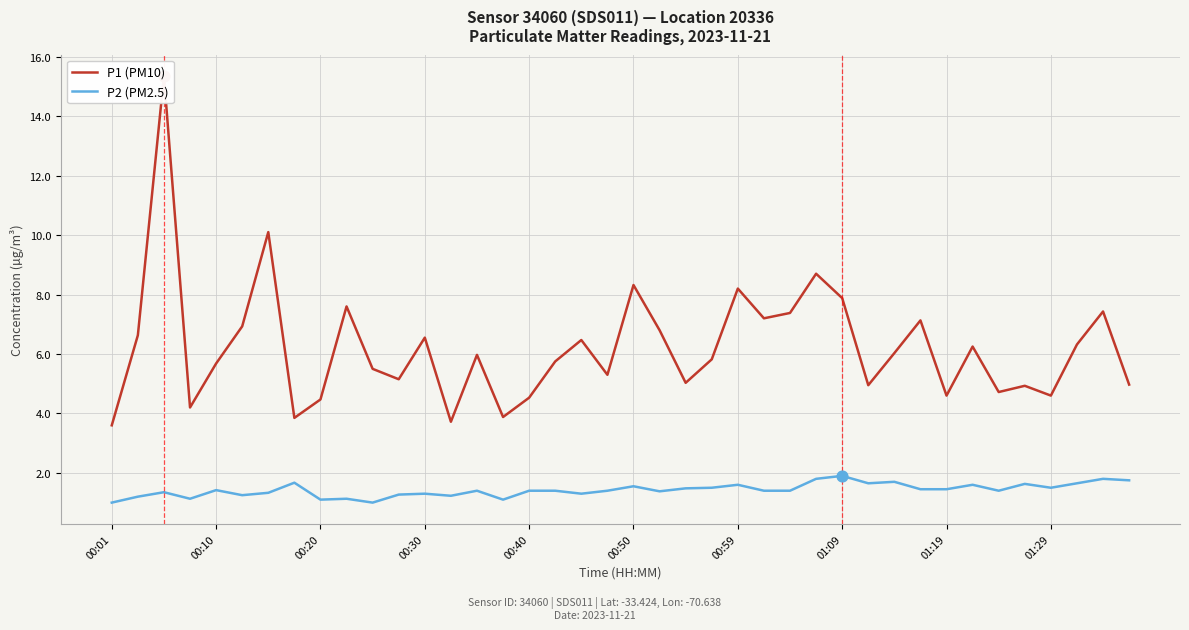

Which series has the largest total across all categories?

P1 (PM10)